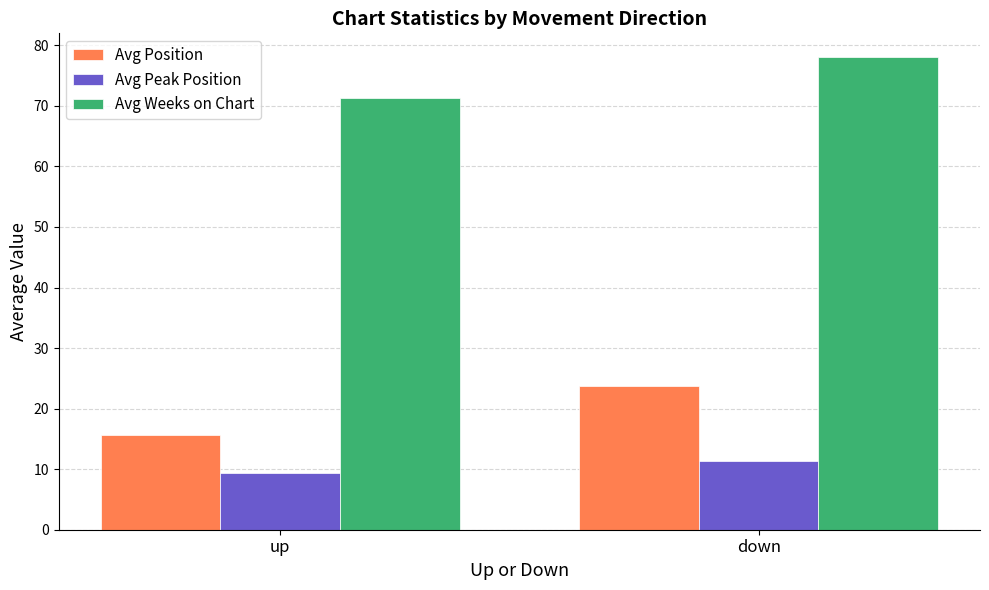

At which label does Avg Peak Position reach its minimum?

up